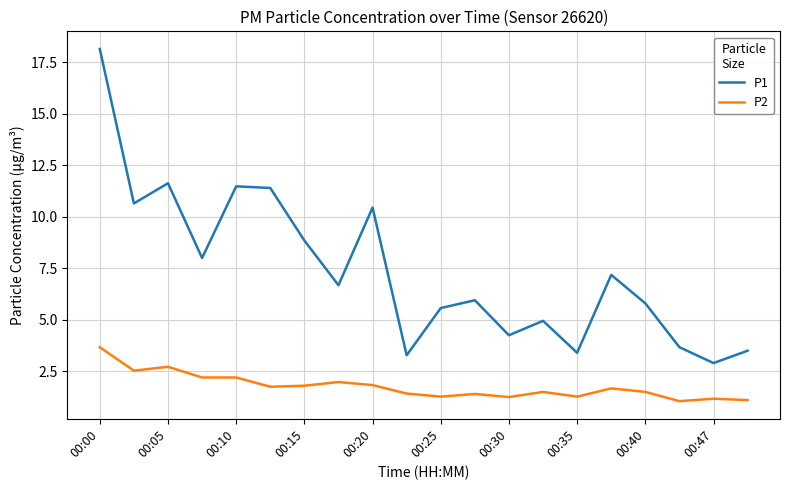

List the series in order of their peak value, highest first.

P1, P2